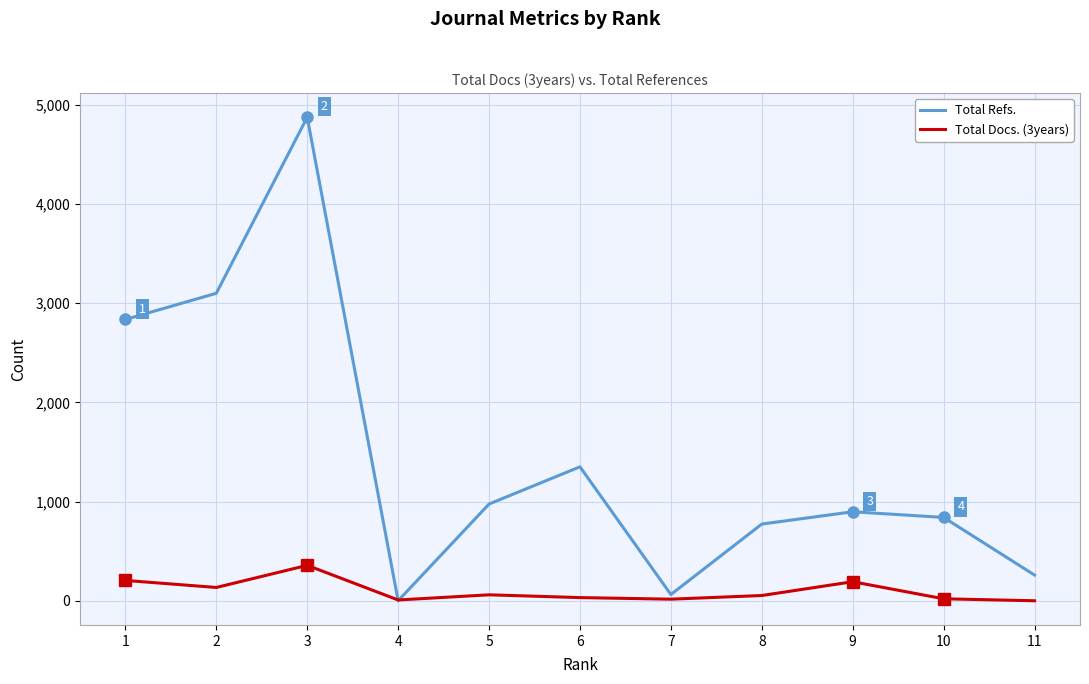

The Total Docs. (3years) series shows 32 at 6. True or false?

True